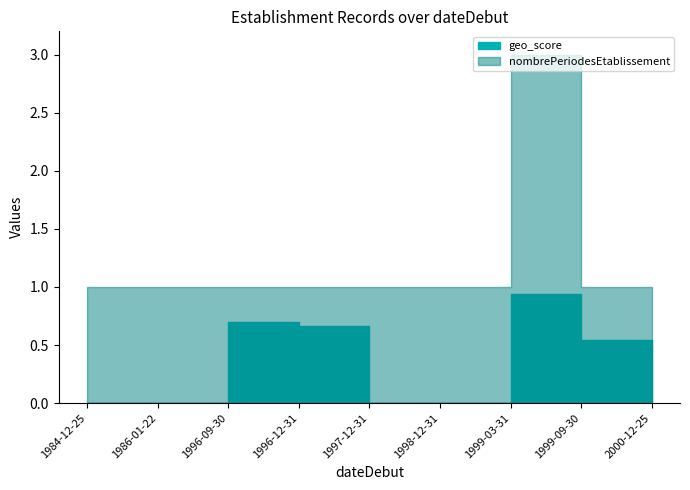

Which category has the lowest value in the nombrePeriodesEtablissement series?

1984-12-25